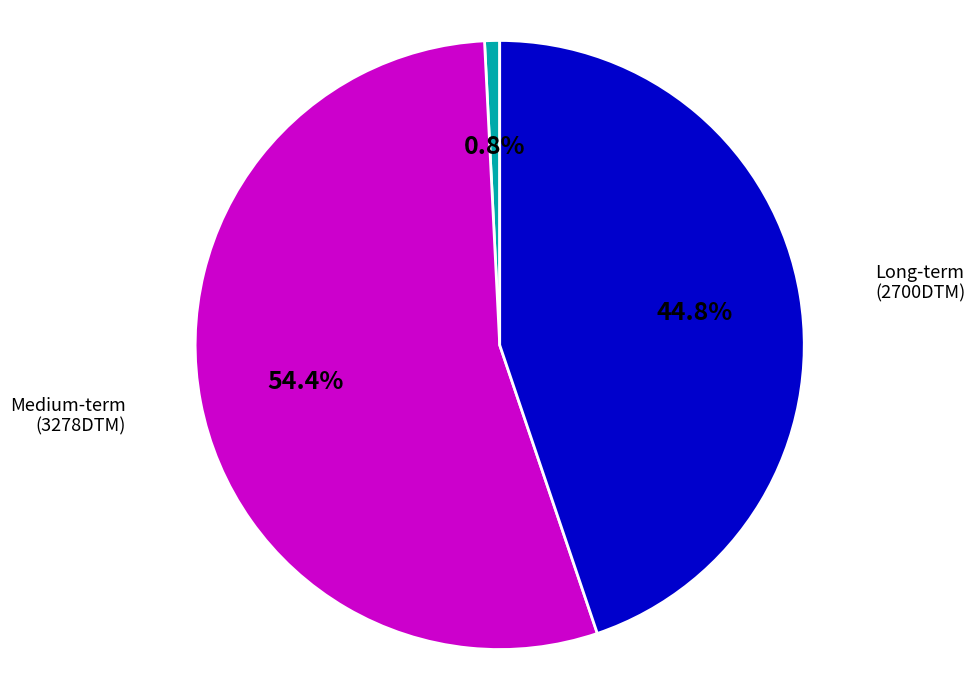

Does Long-term (2700DTM) represent more than half of the total?

No